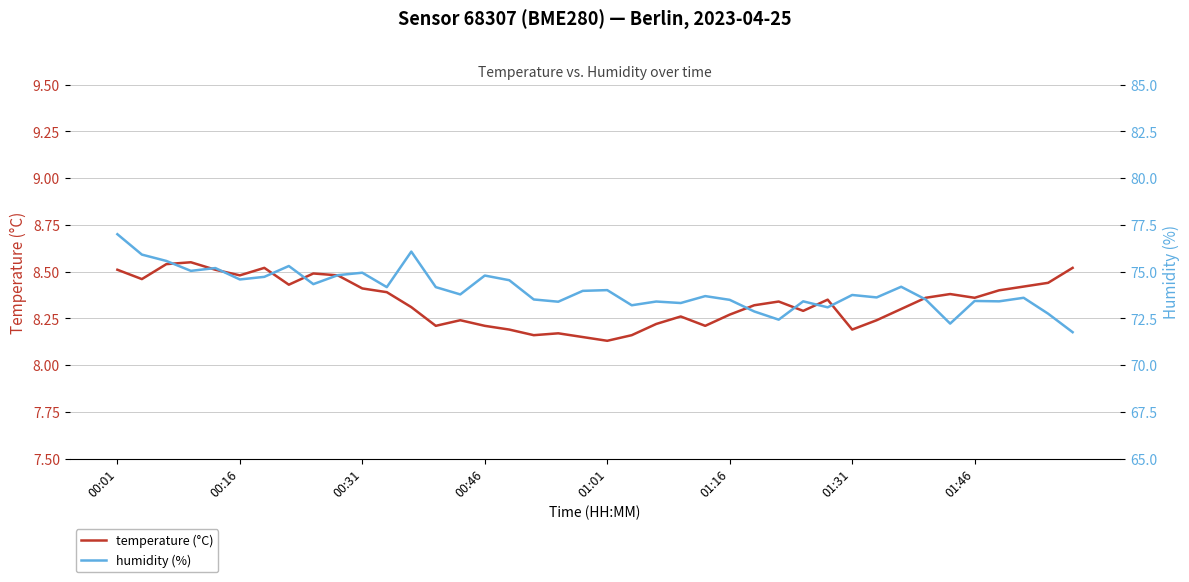

Between 20 and 28, which series saw the biggest shift?

humidity (%)